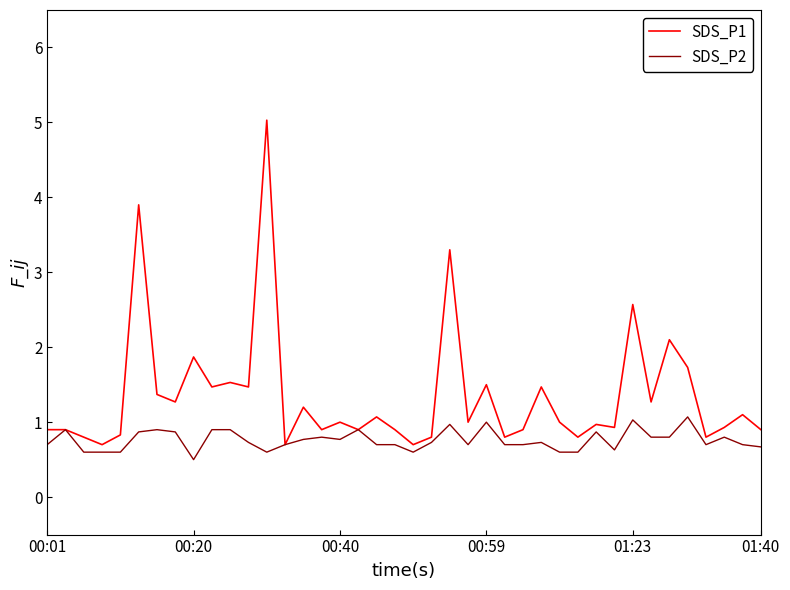

In SDS_P1, how many points are lower than both neighbors (excluding endpoints)?

14